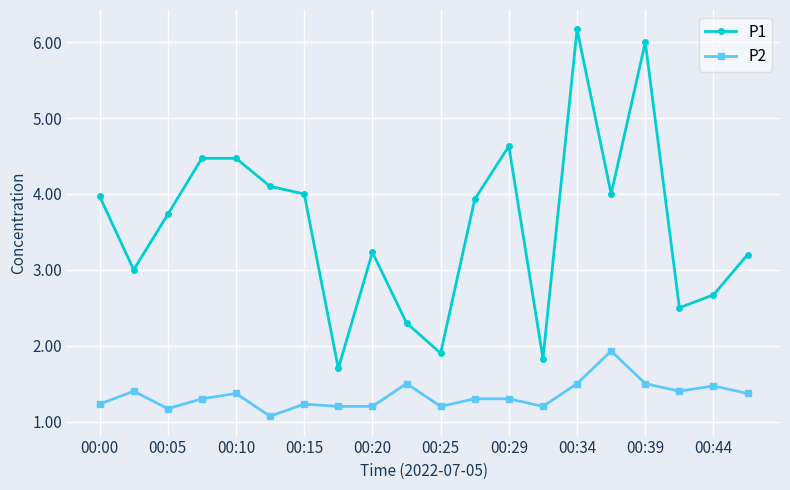

Does the chart display data point markers on the line(s)?

Yes